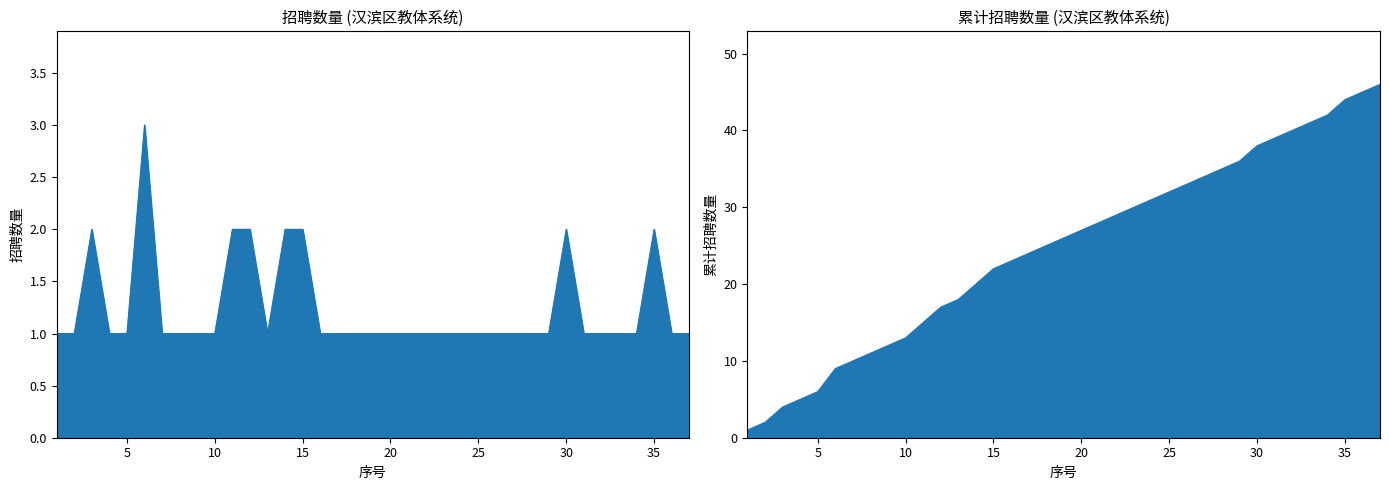

Reading left to right, extract all data points from this chart.

1	1	2	1	1	3	1	1	1	1	2	2	1	2	2	1	1	1	1	1	1	1	1	1	1	1	1	1	1	2	1	1	1	1	2	1	1